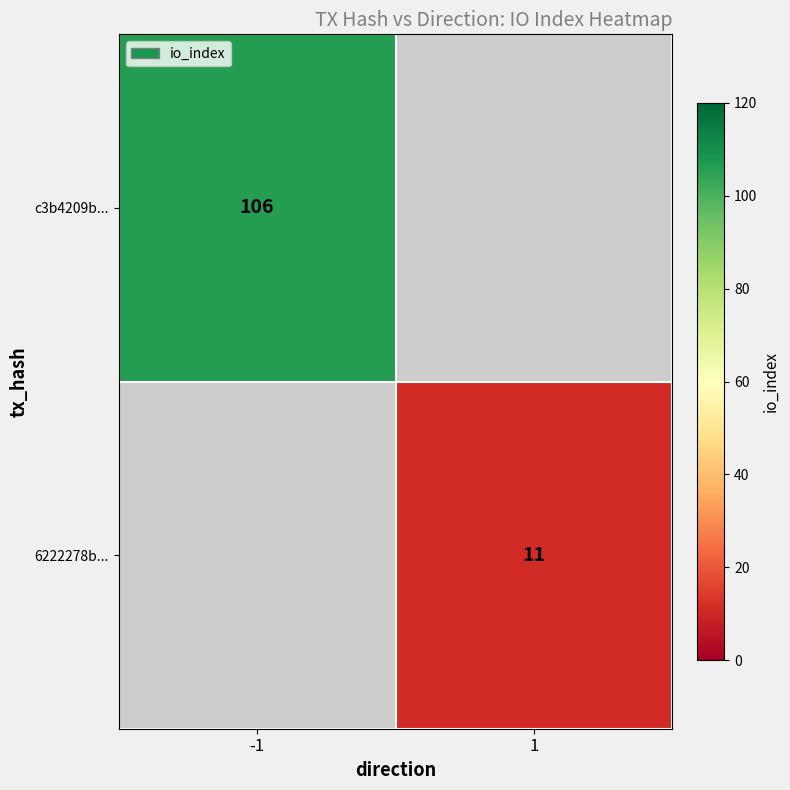

How many series are shown in this chart?

2